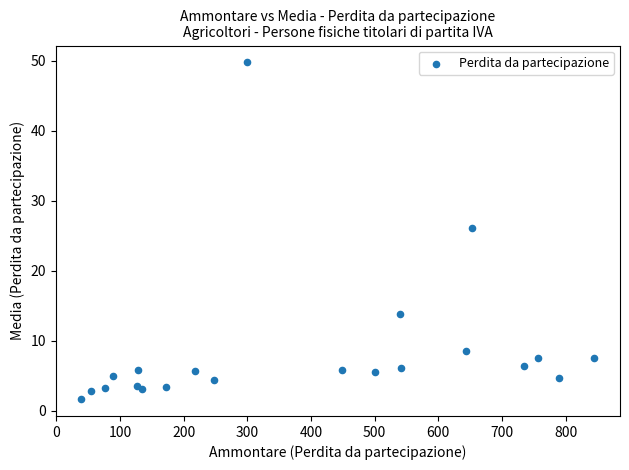

What Y value in the scatter plot is closest to 25?

26.1